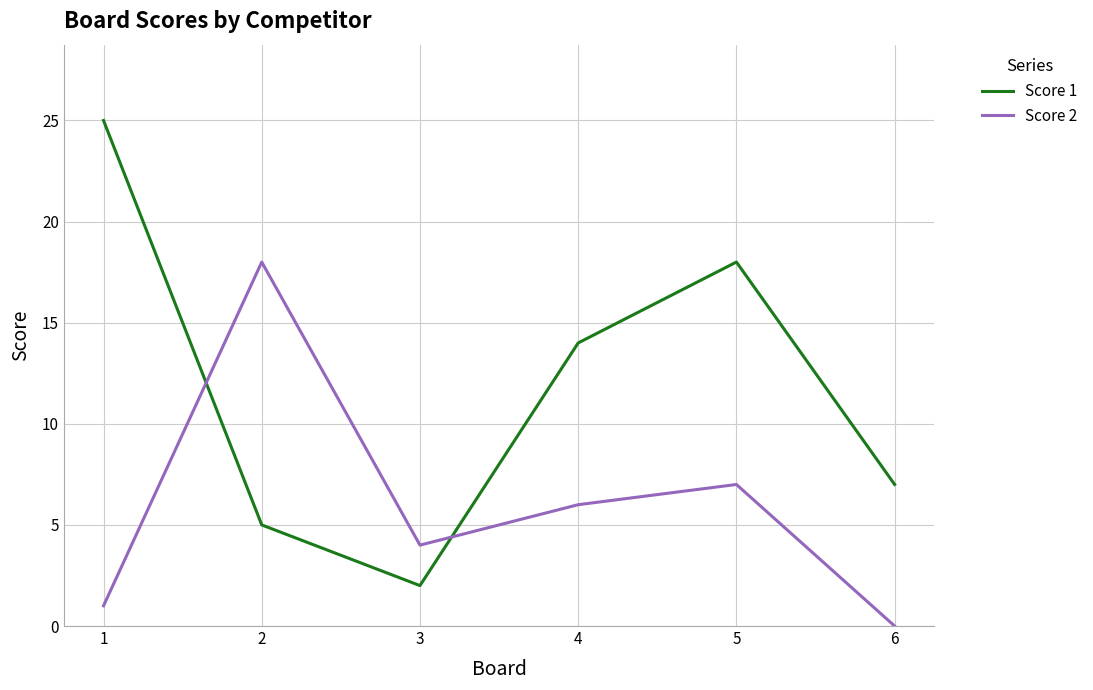

Is the value of Score 1 at 6 greater than the value of Score 2 at 4?

Yes